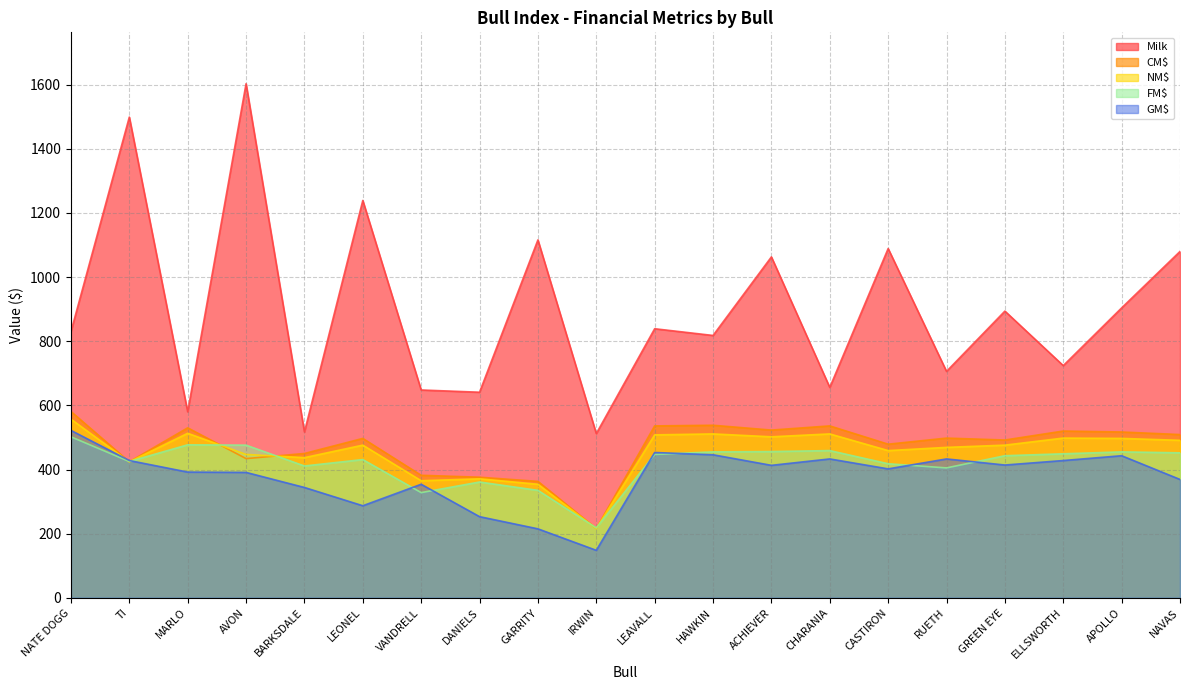

Which series has the largest range (max minus min)?

Milk